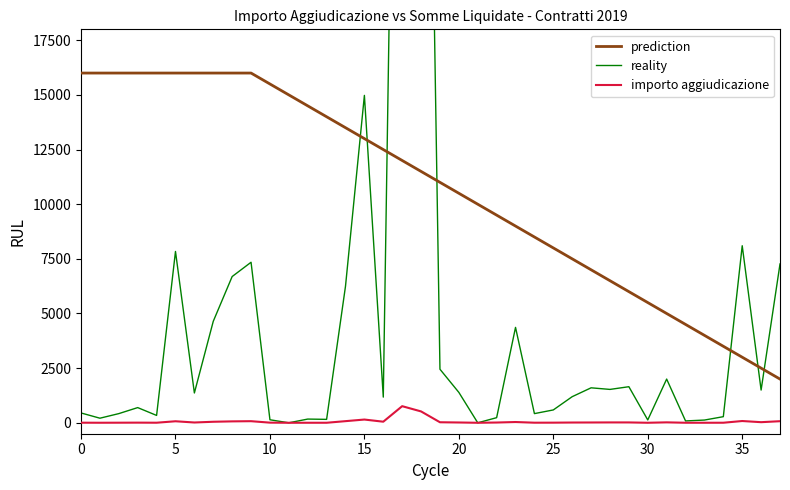

How many lines are shown in the chart?

3